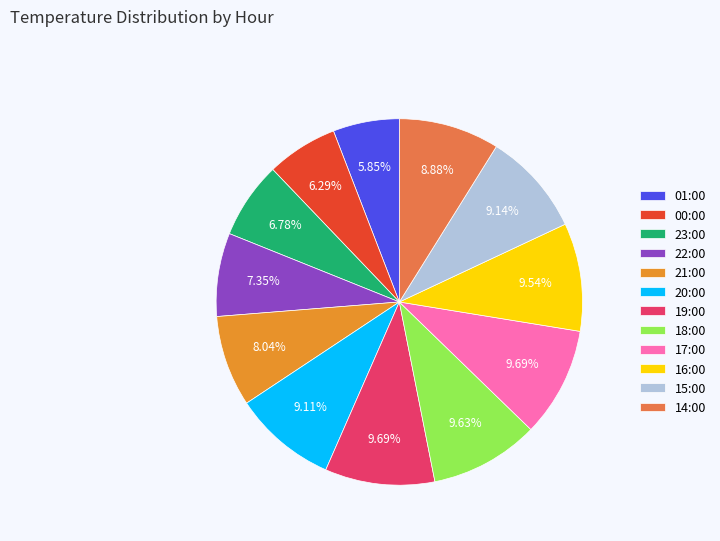

What percentage is the 16:00 slice, to the nearest percent?

10%